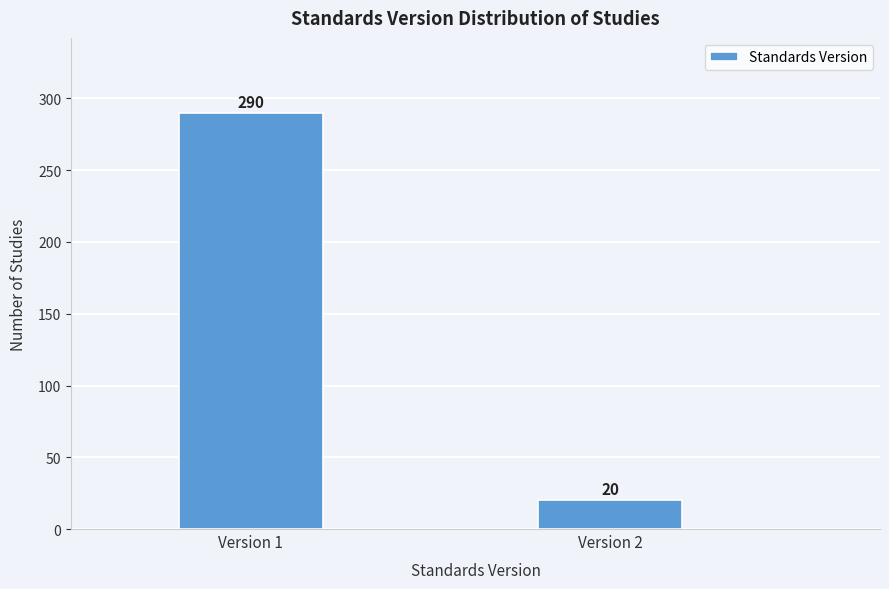

Reading right to left, extract all data points from this chart.

20	290